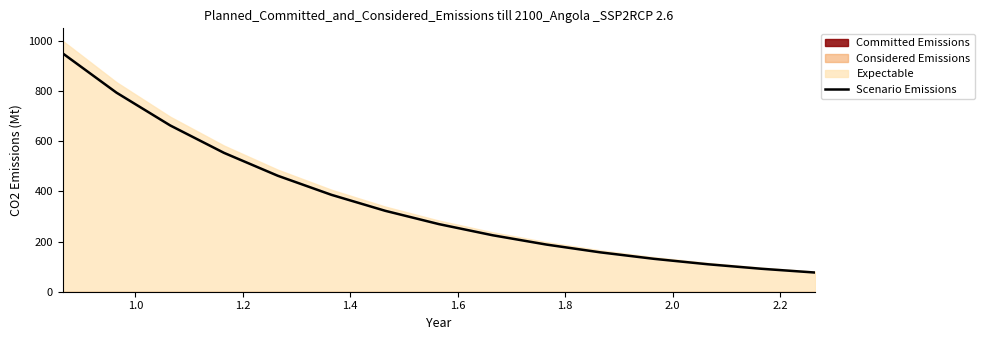

True or false: the data has more than 0 interior local peaks.

False